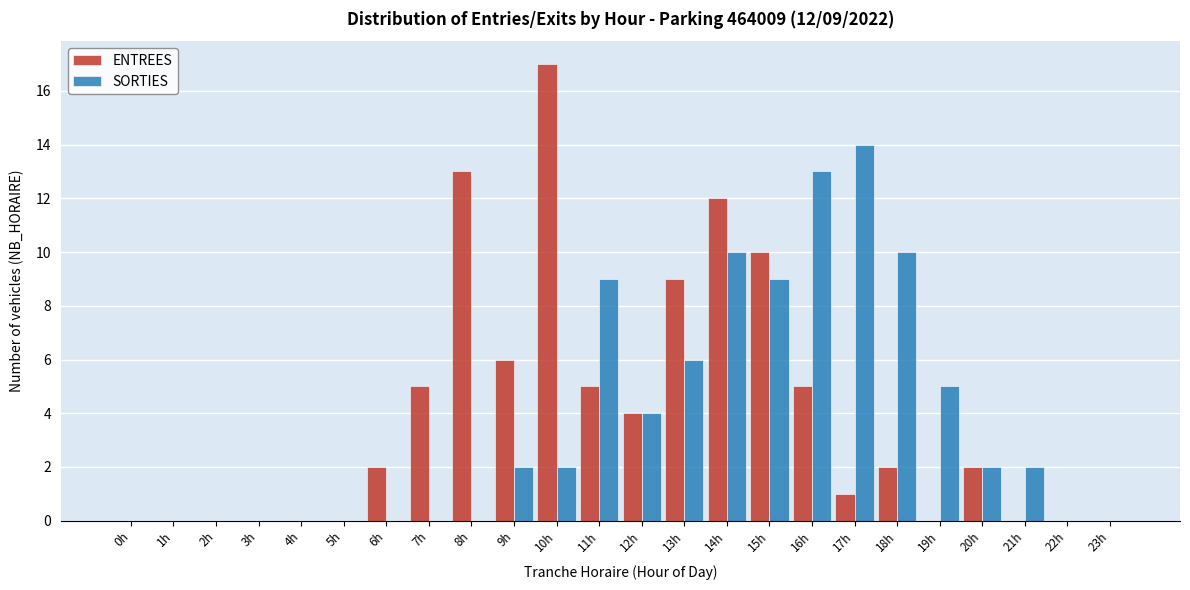

At which label is SORTIES closest to 7?

13h